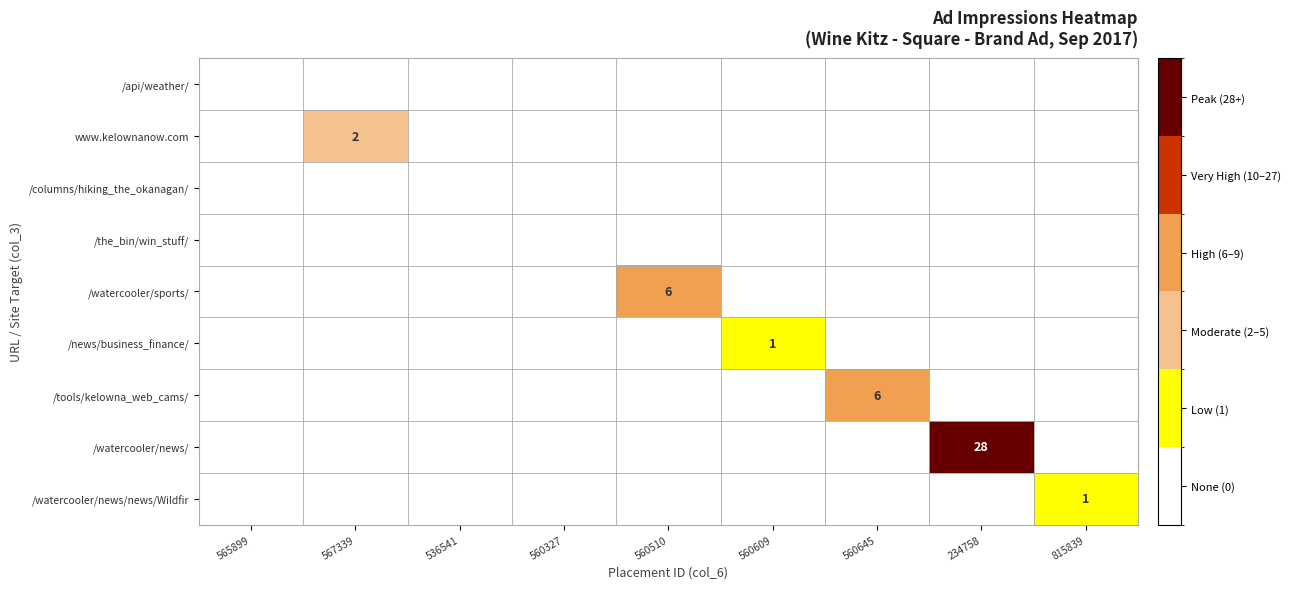

The /watercooler/sports/ series shows 6 at 560510. True or false?

True